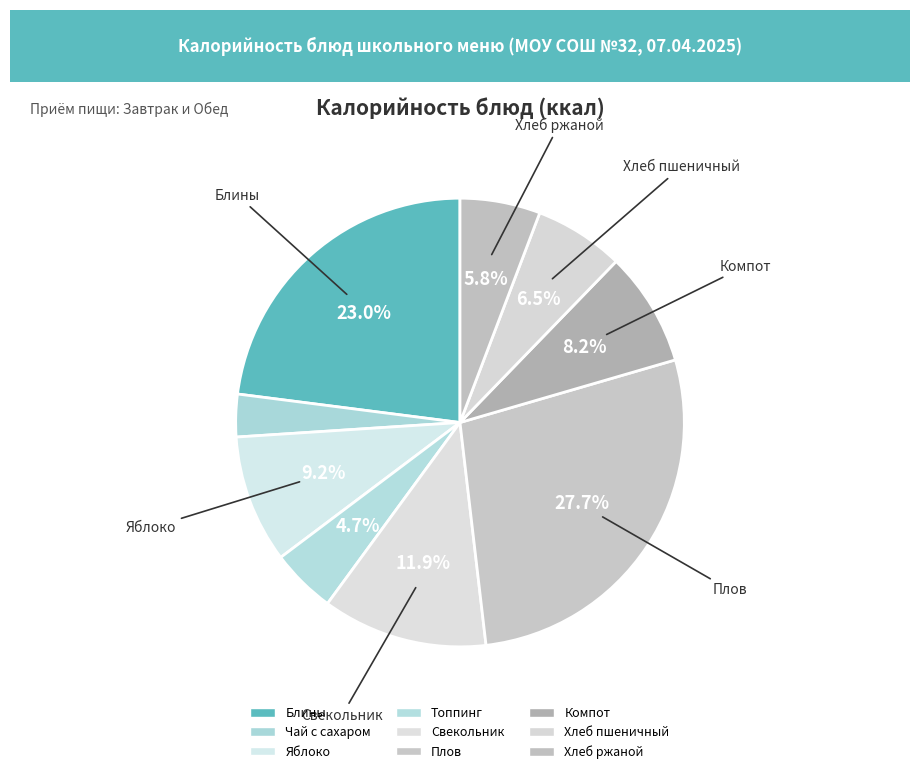

Count the number of slices in the pie.

9